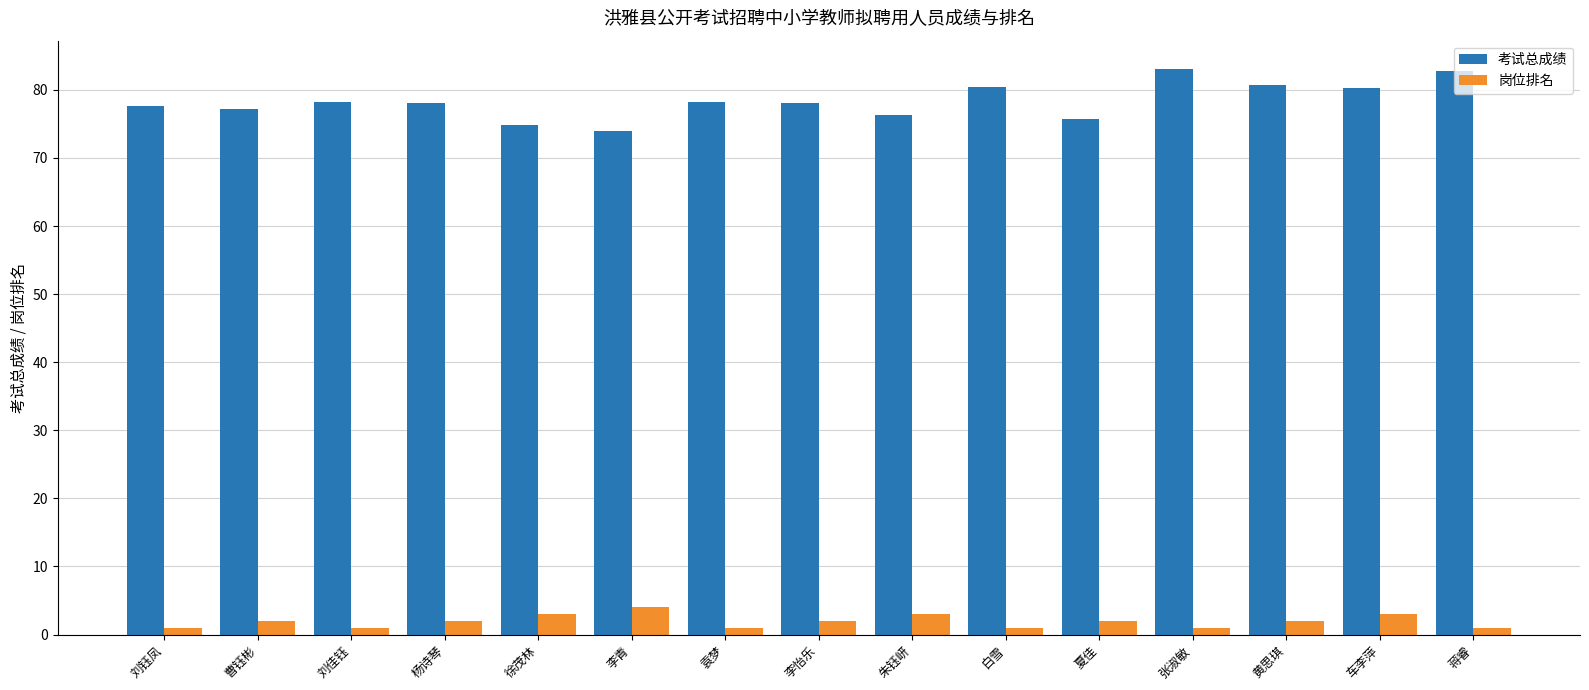

What is the lowest value of the 考试总成绩 series?

74.0